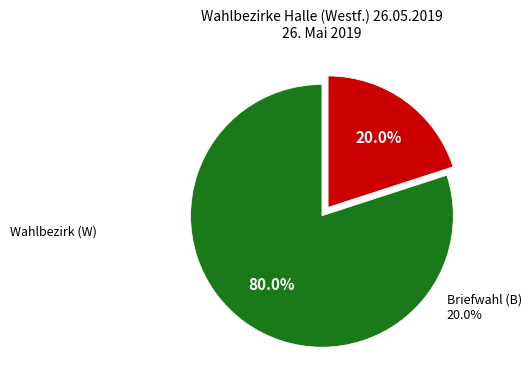

Is there a majority slice in this chart?

Yes